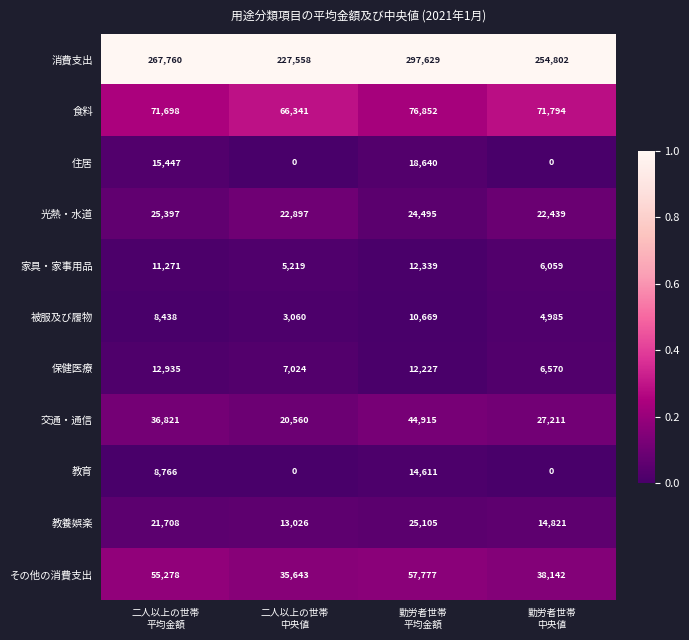

Which series has the largest total across all categories?

消費支出